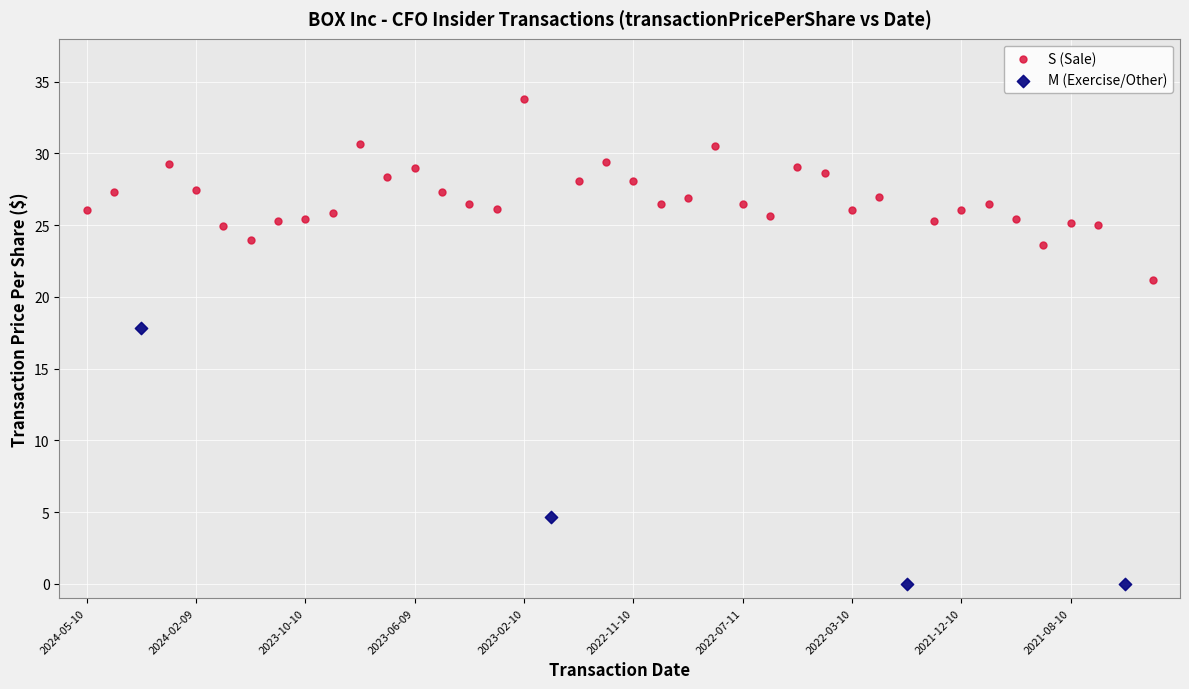

Which series contains the lowest Y value?

M (Exercise/Other)